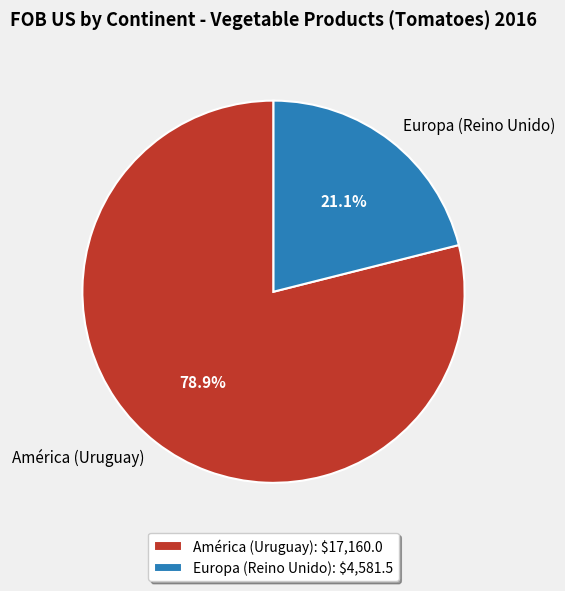

Is the sum of Europa (Reino Unido) and América (Uruguay) greater than half?

Yes